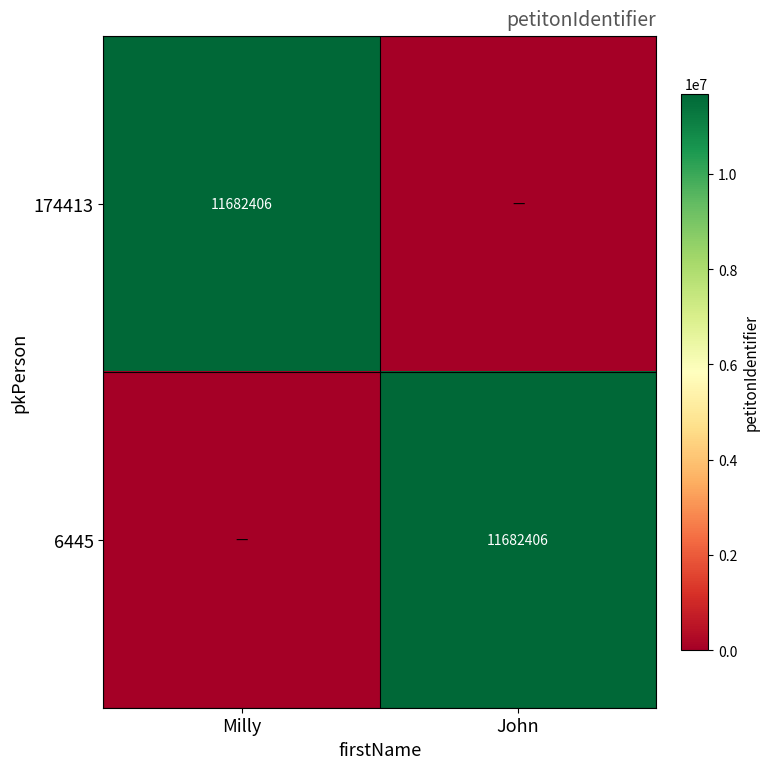

Is it true that 6445 equals 11682406 at John?

True